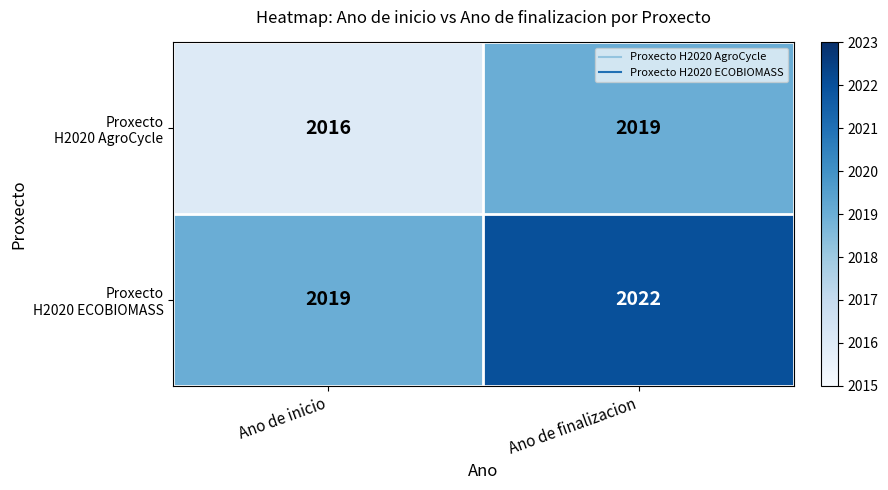

What is the difference between the highest and lowest values at Ano de inicio?

3